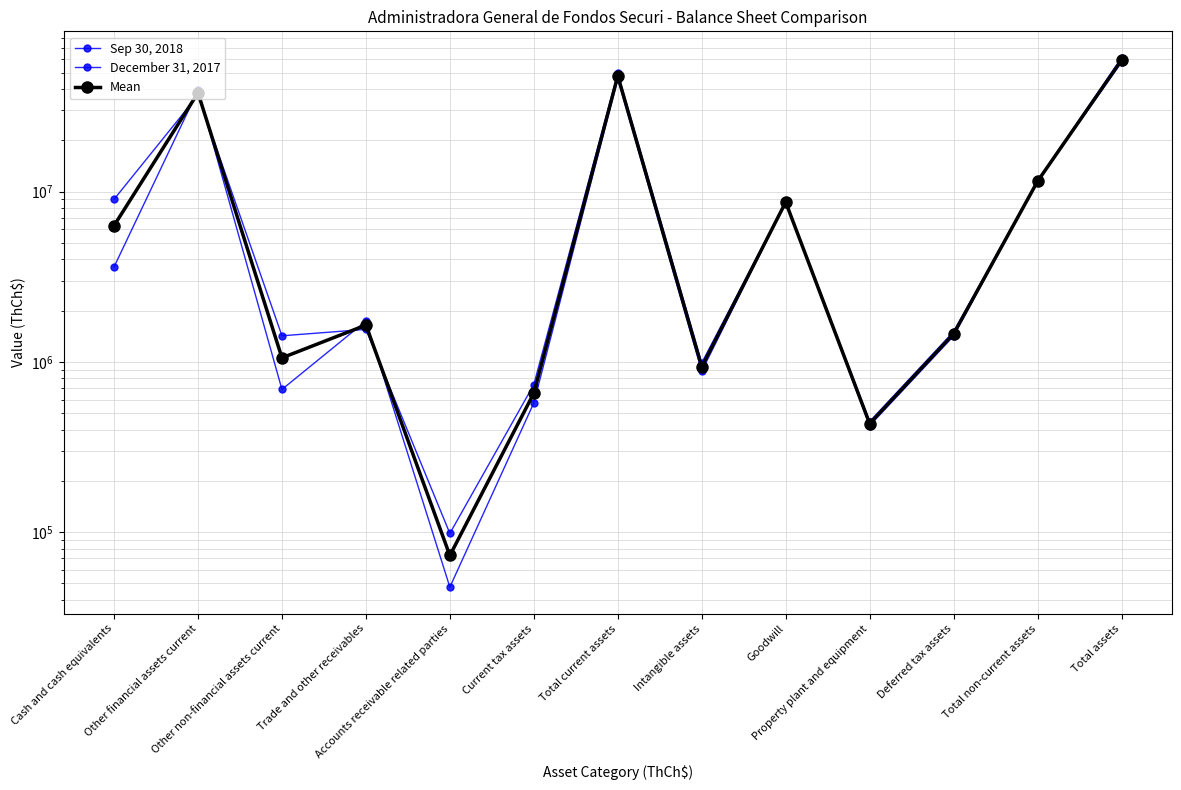

At which category does Mean reach its first local valley?

Other non-financial assets current